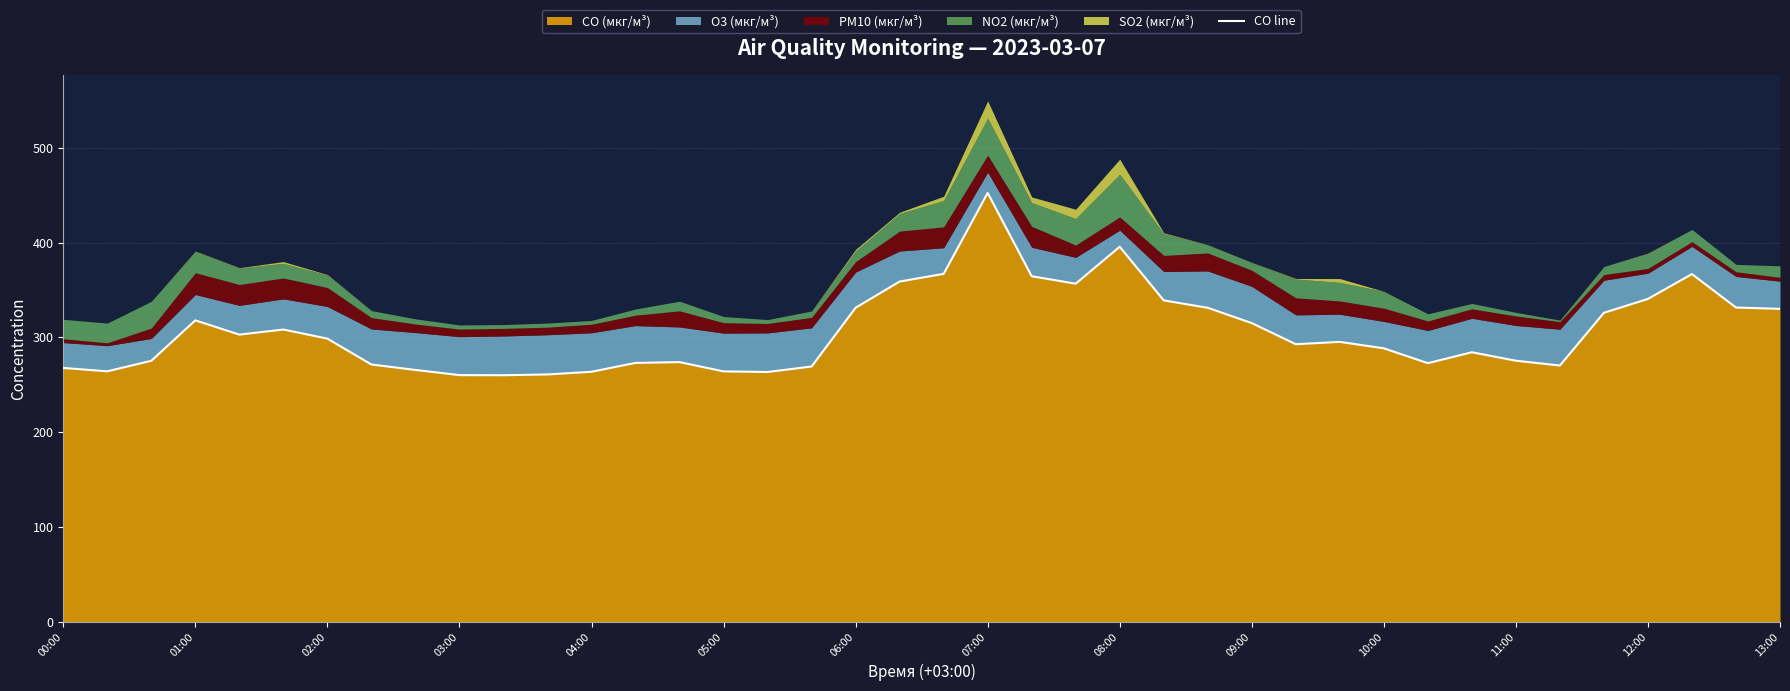

Reading left to right, list all the values displayed in this chart.

267.8	264.2	275.3	318.0	302.9	308.3	298.7	271.4	265.6	260.2	260.1	260.9	263.7	273.1	273.9	264.1	263.5	269.3	331.2	358.9	367.0	452.4	364.5	356.6	395.6	339.0	331.2	315.1	292.8	295.2	288.4	272.8	284.3	275.4	270.3	325.9	340.6	366.8	331.5	330.1